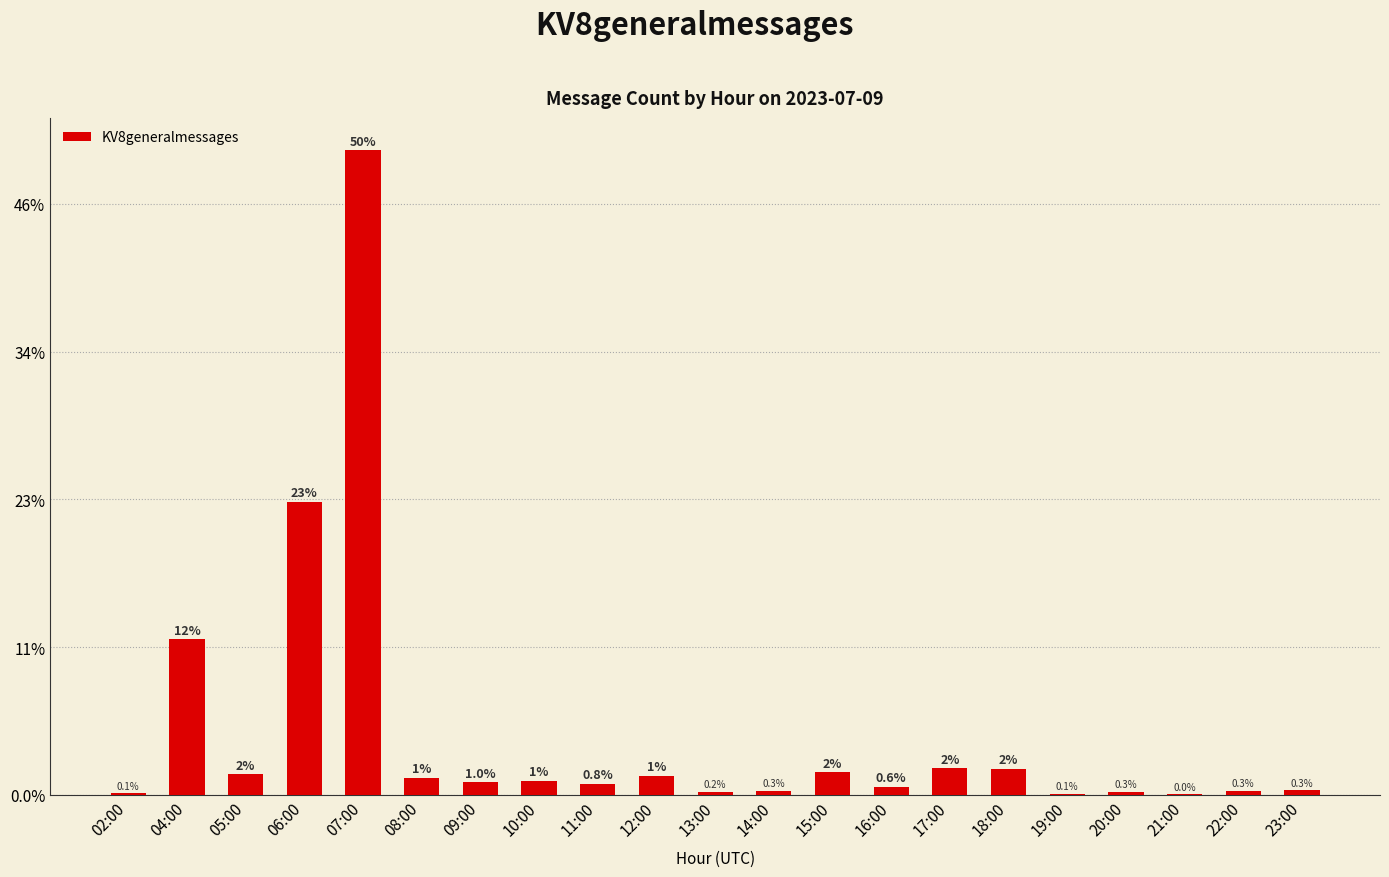

The chart shows a value of 6 at 14:00. True or false?

False